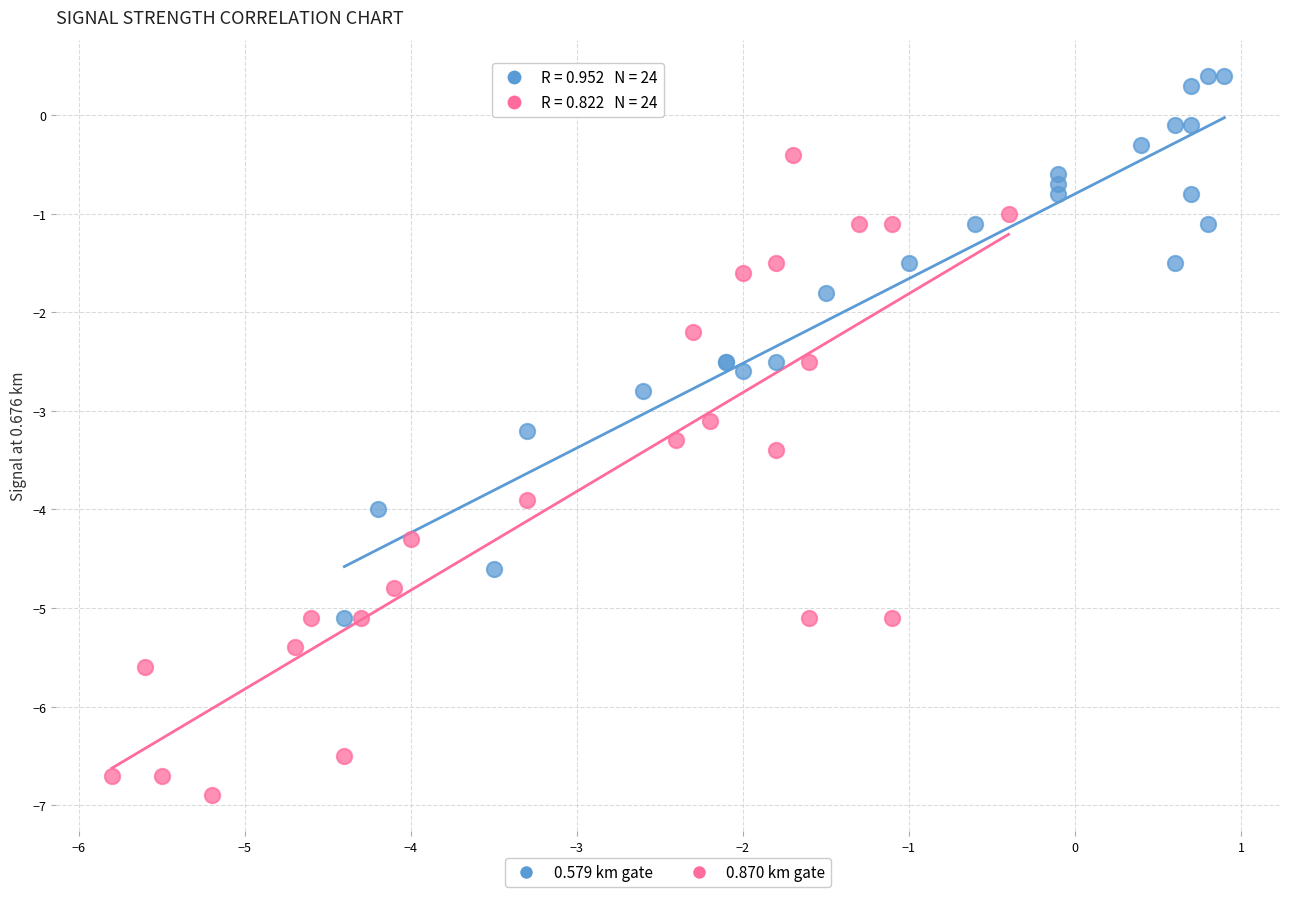

What are all the series names shown in the legend?

0.579 km gate, 0.870 km gate